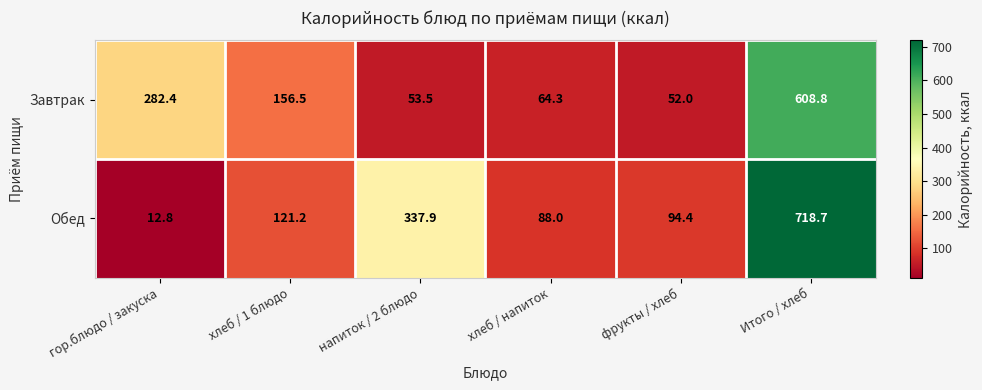

True or false: Завтрак has a value of 87.6 at фрукты / хлеб.

False